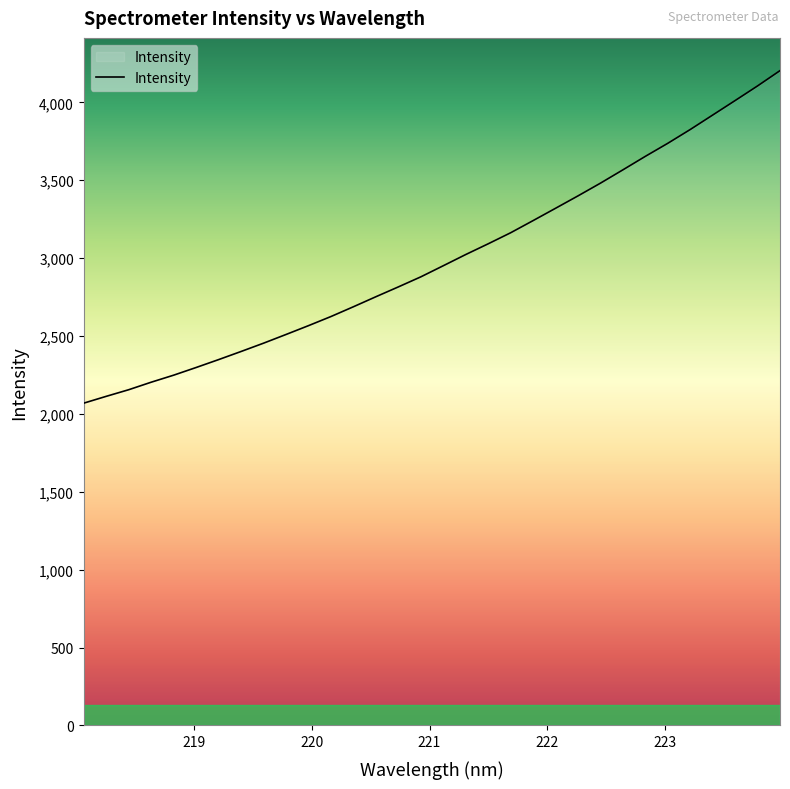

What is the smallest value displayed?

2069.2